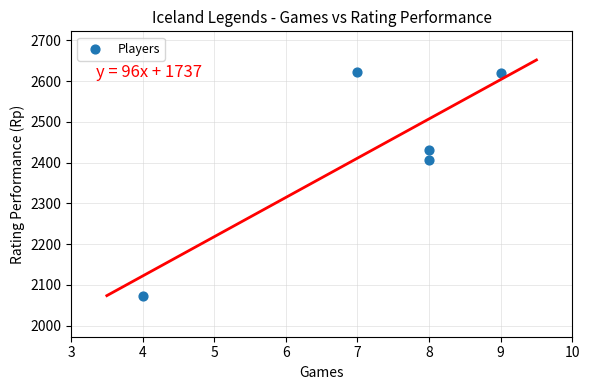

What Y value in the scatter plot is closest to 2347?

2407